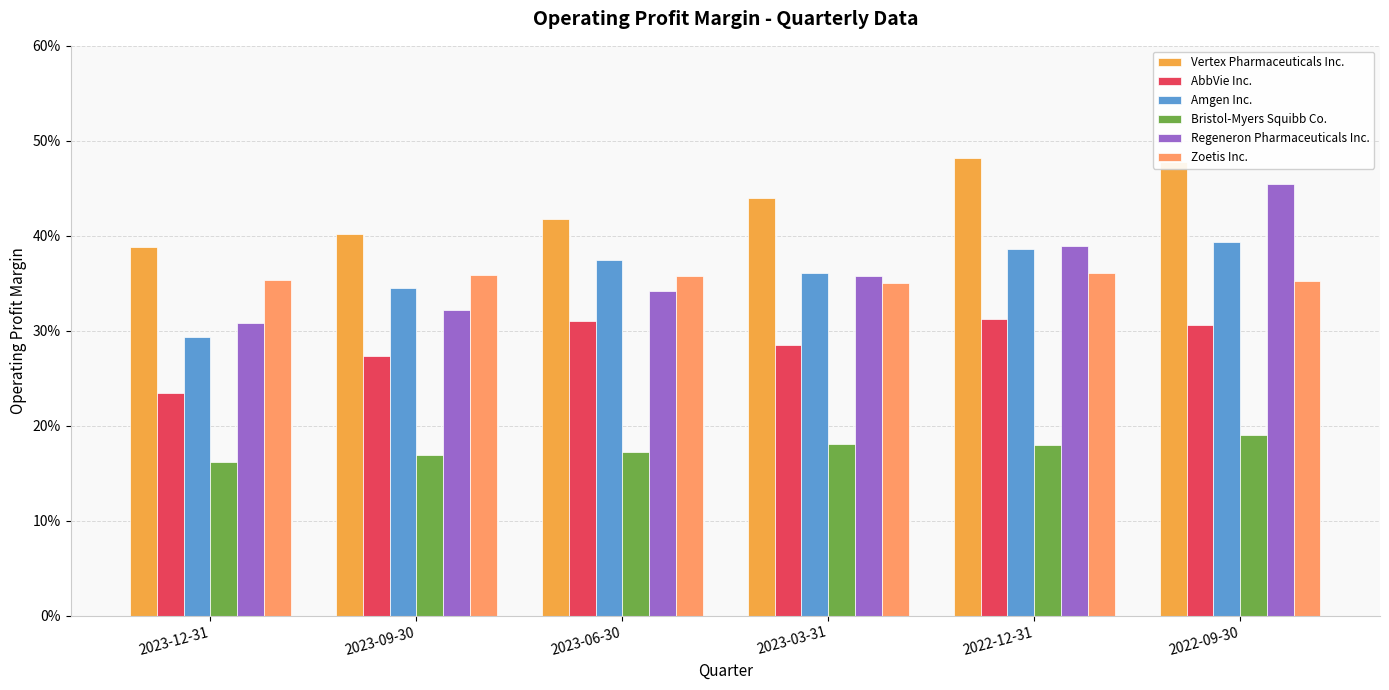

At how many categories does at least one series exceed 0?

6